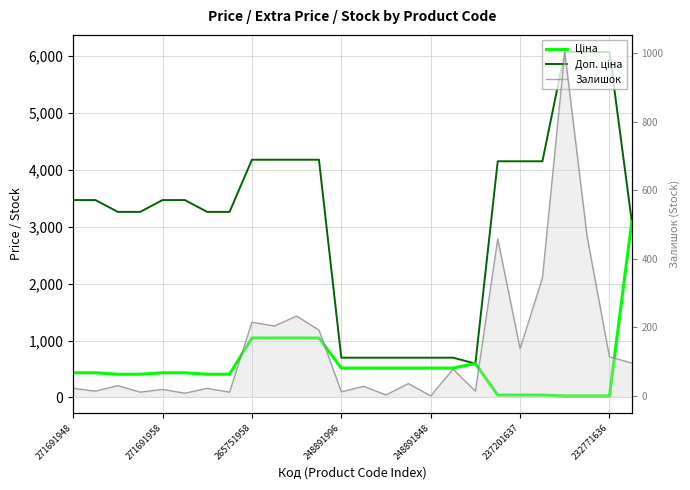

Rank the series by their maximum value, from highest to lowest.

Доп. ціна, Ціна, Залишок